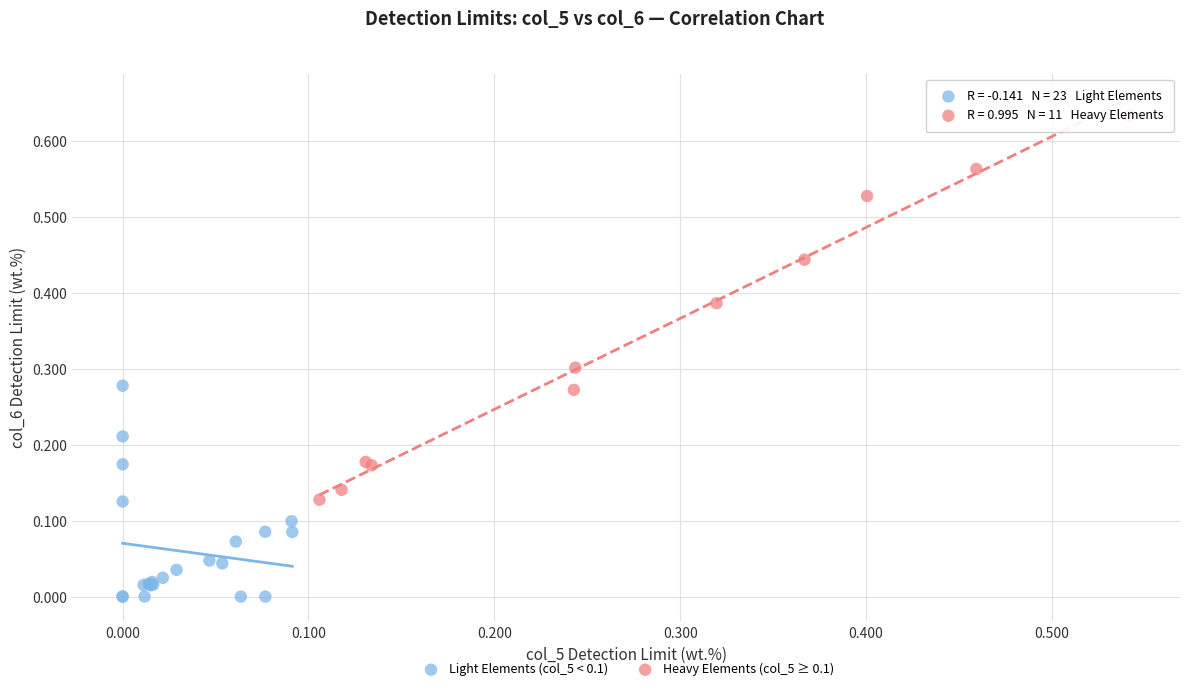

Which series has the largest Y range (max minus min)?

Heavy Elements (col_5 ≥ 0.1)